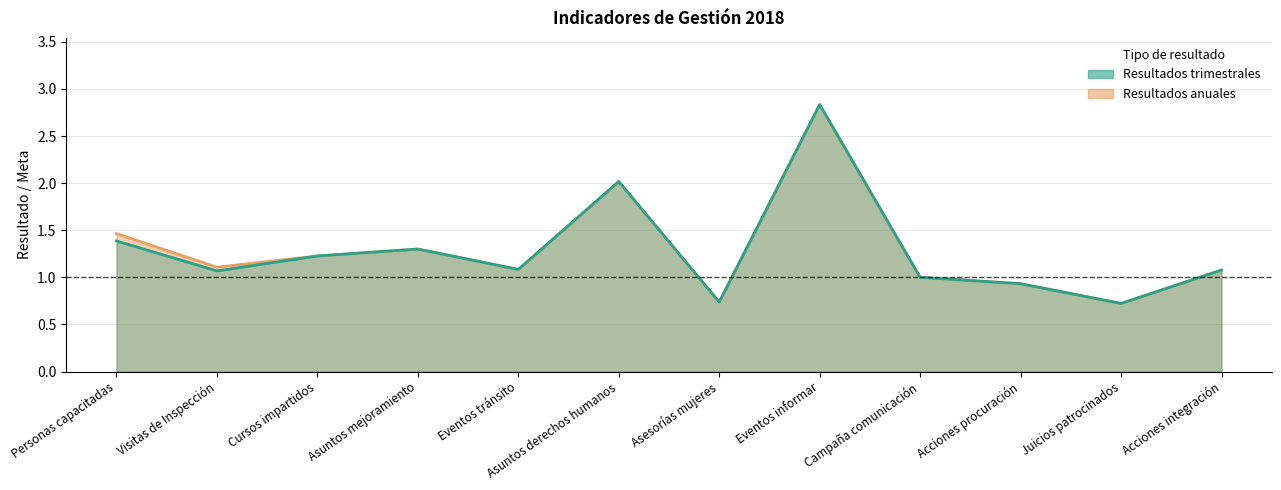

At which category is the sum across all series the highest?

Eventos informar